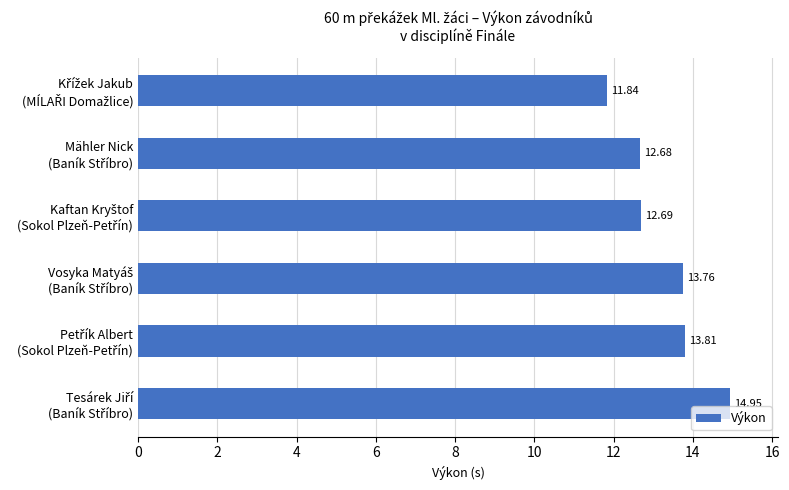

What is the difference between the maximum and minimum values?

3.1